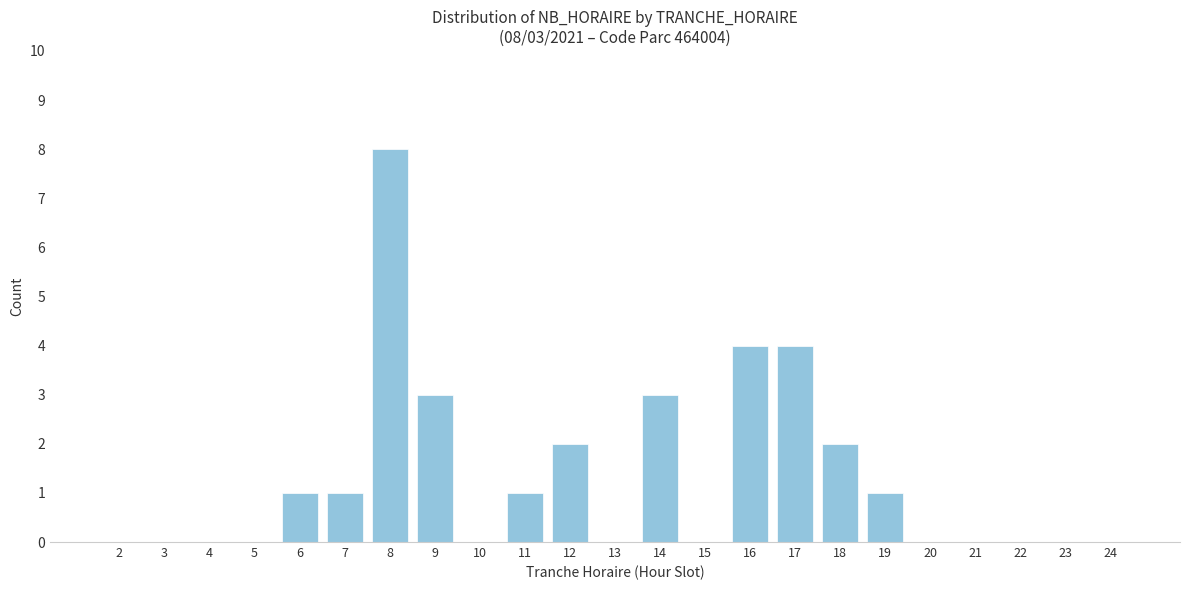

Reading left to right, list all the values displayed in this chart.

2=0	3=0	4=0	5=0	6=1	7=1	8=8	9=3	10=0	11=1	12=2	13=0	14=3	15=0	16=4	17=4	18=2	19=1	20=0	21=0	22=0	23=0	24=0